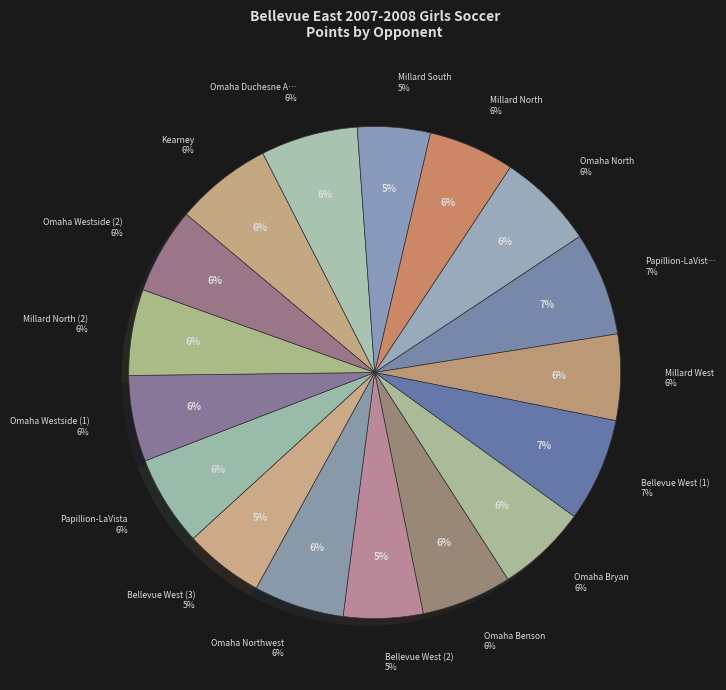

Is there any slice that represents more than half of the pie?

No